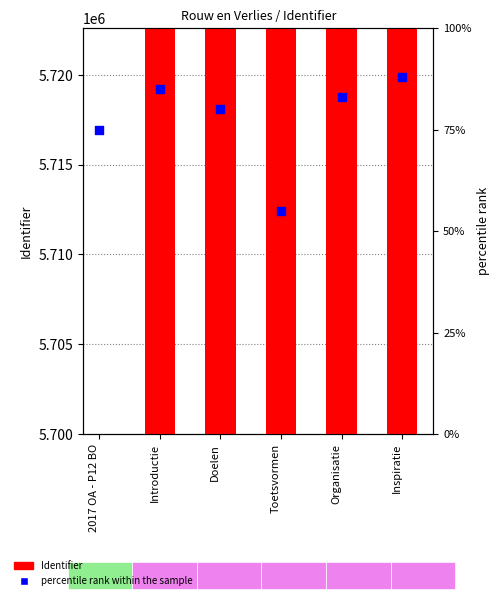

Which series has the largest Y range (max minus min)?

percentile rank within the sample